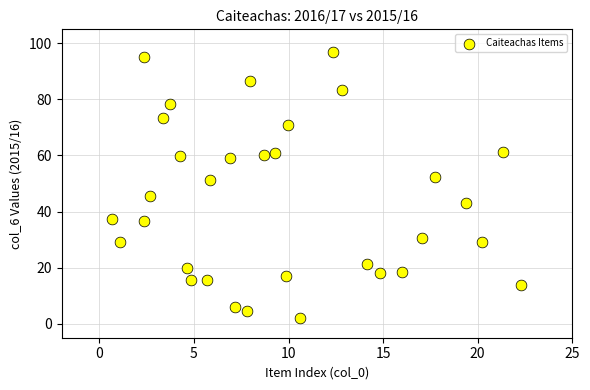

What is the range of Y values (max minus min)?

94.9